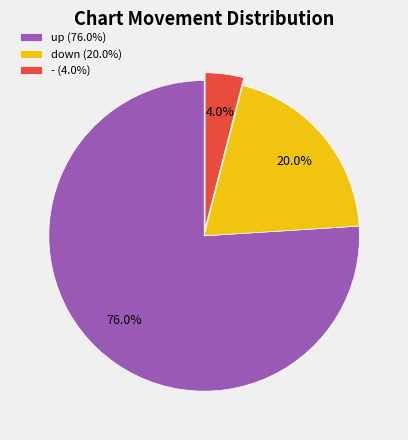

Combined, do - and down account for over 50%?

No